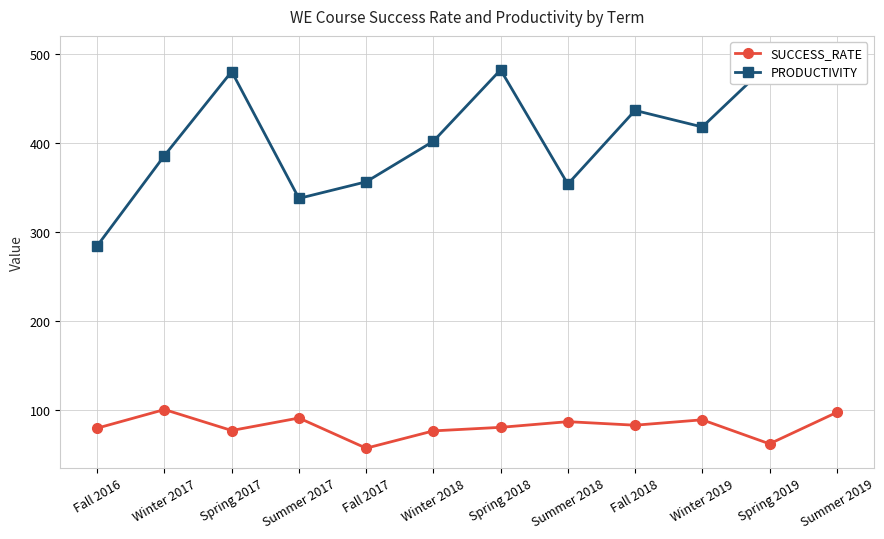

How many values in the SUCCESS_RATE series are below 82?

6